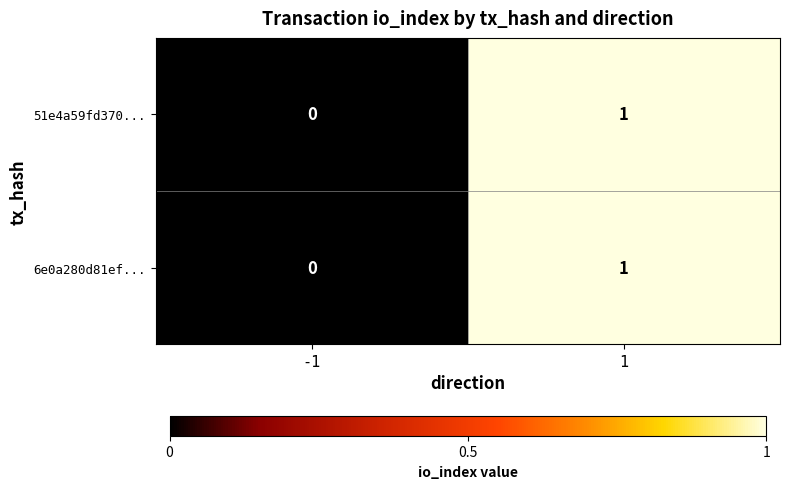

At which category is the sum across all series the highest?

1